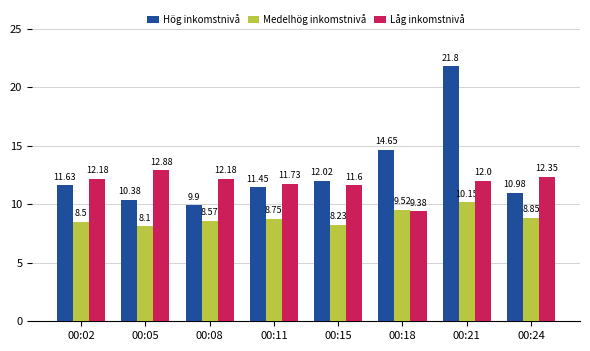

At which category is the sum across all series the highest?

00:21